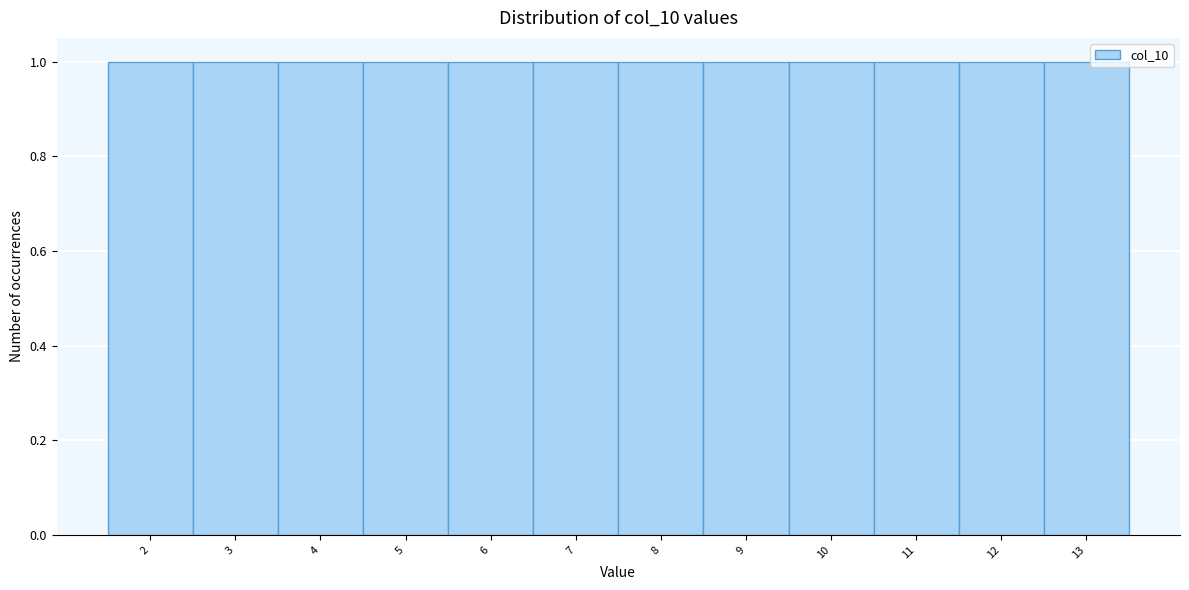

How tall is the bar that spans 5.5 to 6.5 on the x-axis? The values are not printed on the chart, so give them approximately, as read against the axis.

1